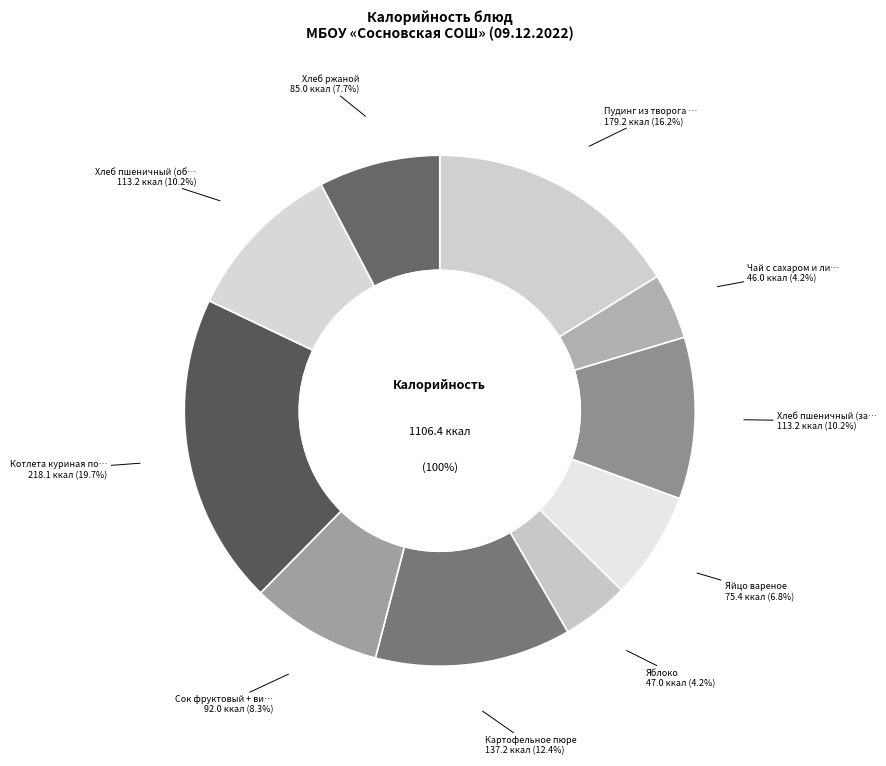

What is the largest slice in the pie chart?

Котлета куриная под соусом